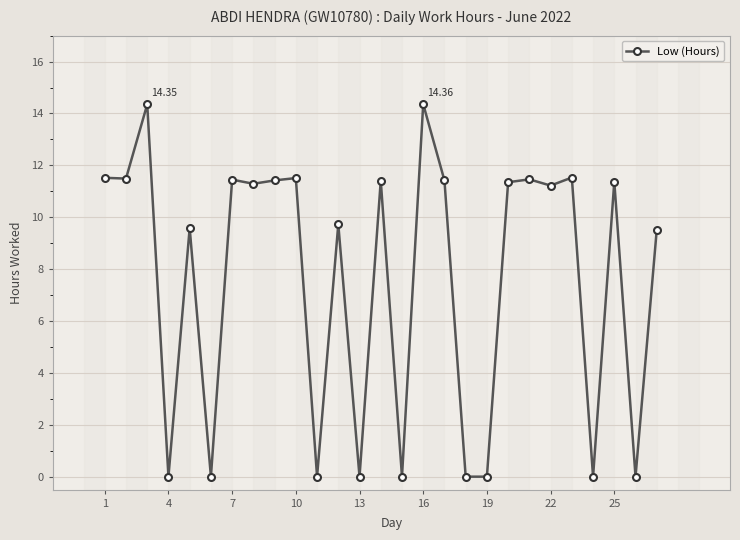

What is the value of the 16th point from the left?

14.4